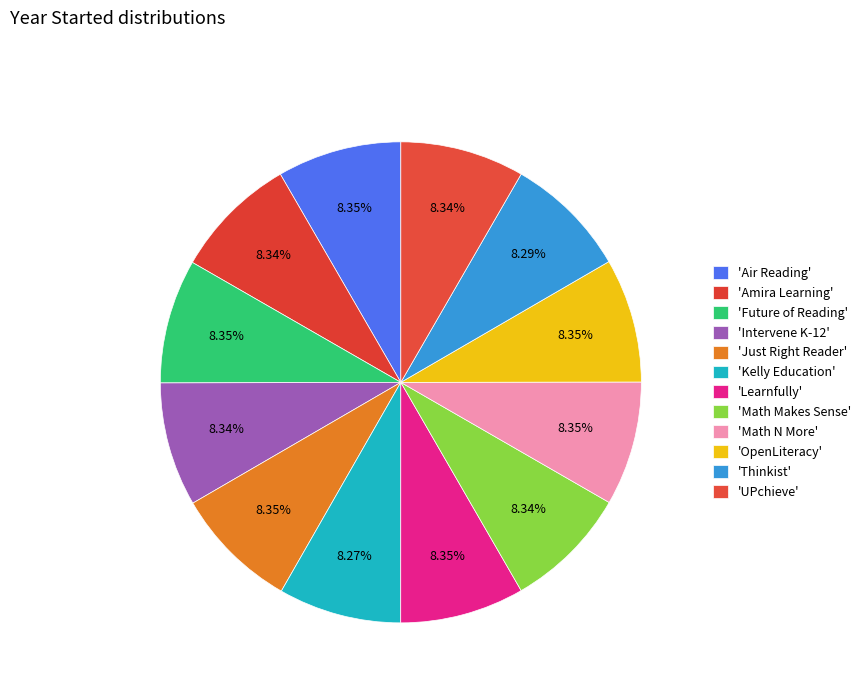

Which slice is the largest?

Air Reading